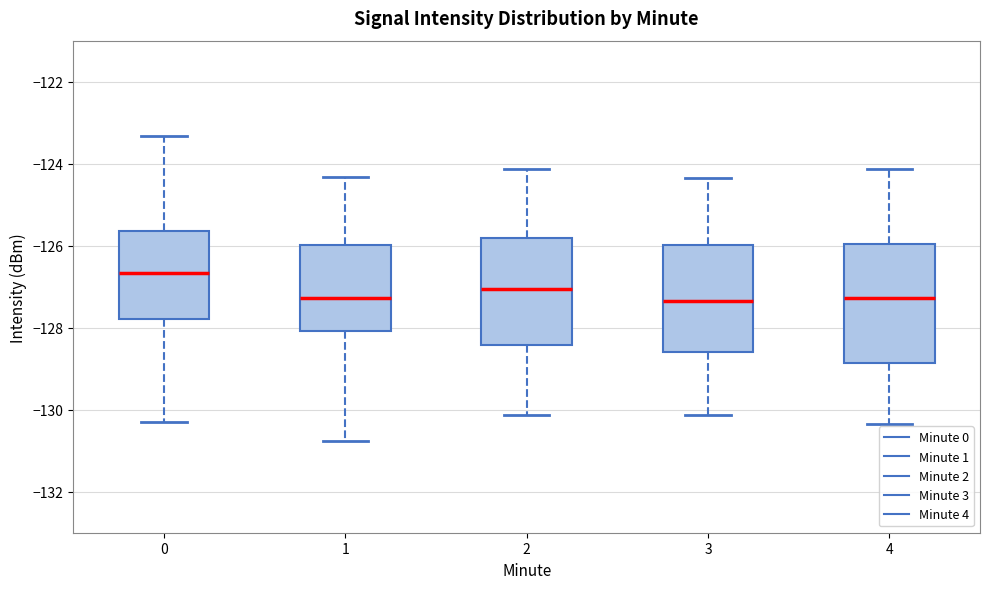

Reading left to right, transcribe this box plot: for each box, give where its median line is, the range the box spans, and where its two whiskers end, as read against the y-axis. The values are not printed on the chart, so give them approximately, as read against the axis.

0: median -126.6, box -127.8 to -125.6, whiskers -130.2 to -123.4
1: median -127.2, box -128.0 to -126.0, whiskers -130.8 to -124.4
2: median -127.0, box -128.4 to -125.8, whiskers -130.2 to -124.2
3: median -127.4, box -128.6 to -126.0, whiskers -130.2 to -124.4
4: median -127.2, box -128.8 to -126.0, whiskers -130.4 to -124.2